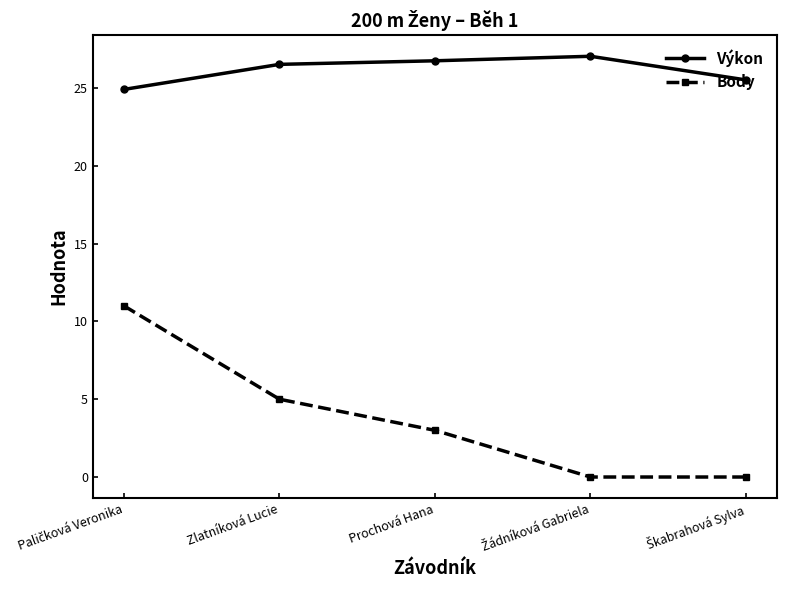

What are all the series names shown in the legend?

Výkon, Body